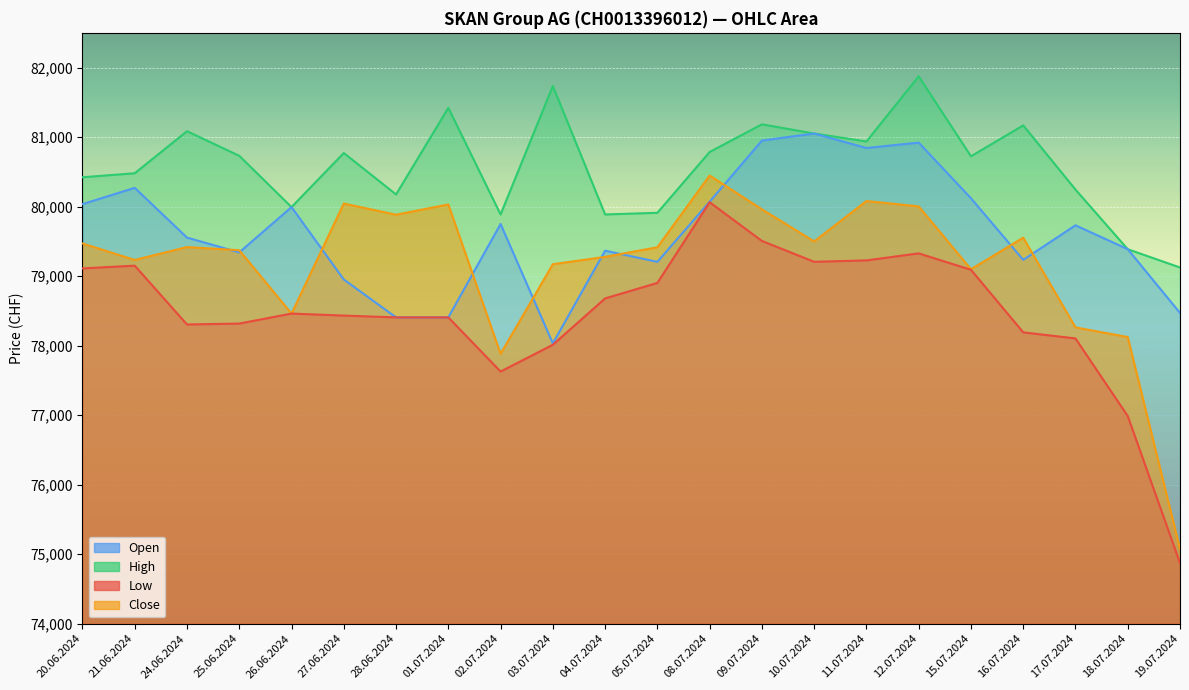

What position from the left is 21.06.2024?

2